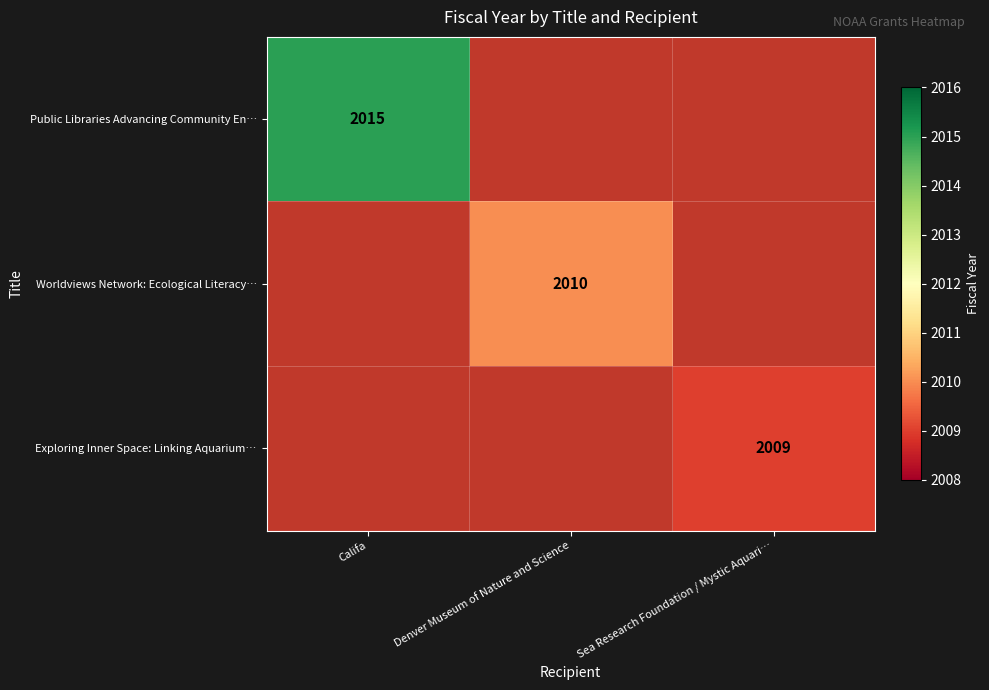

Is it true that Exploring Inner Space: Linking Aquarium… equals 2009 at Sea Research Foundation / Mystic Aquari…?

True